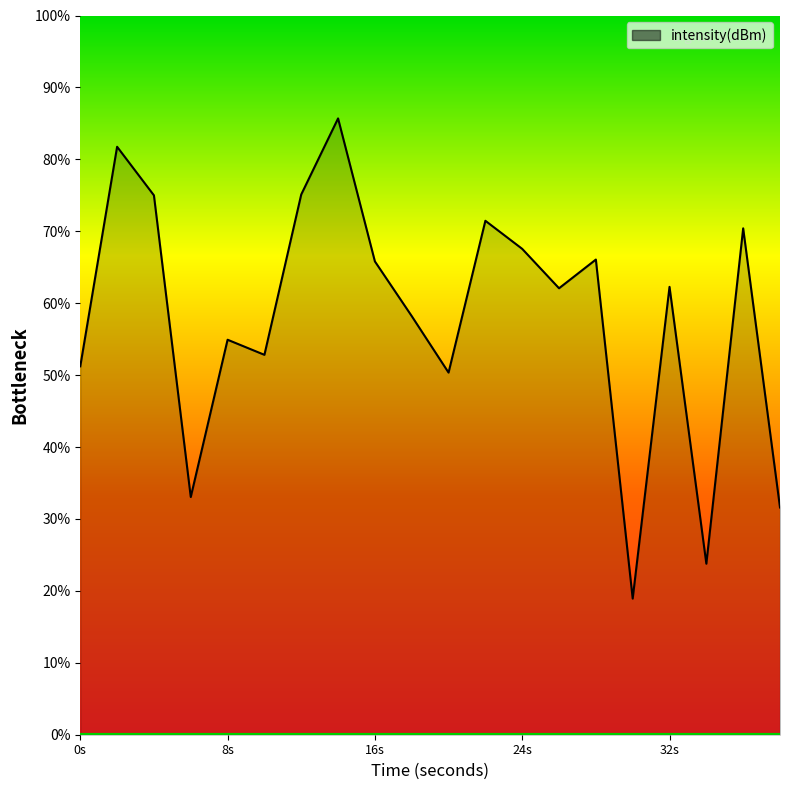

What is the average value?

57.9